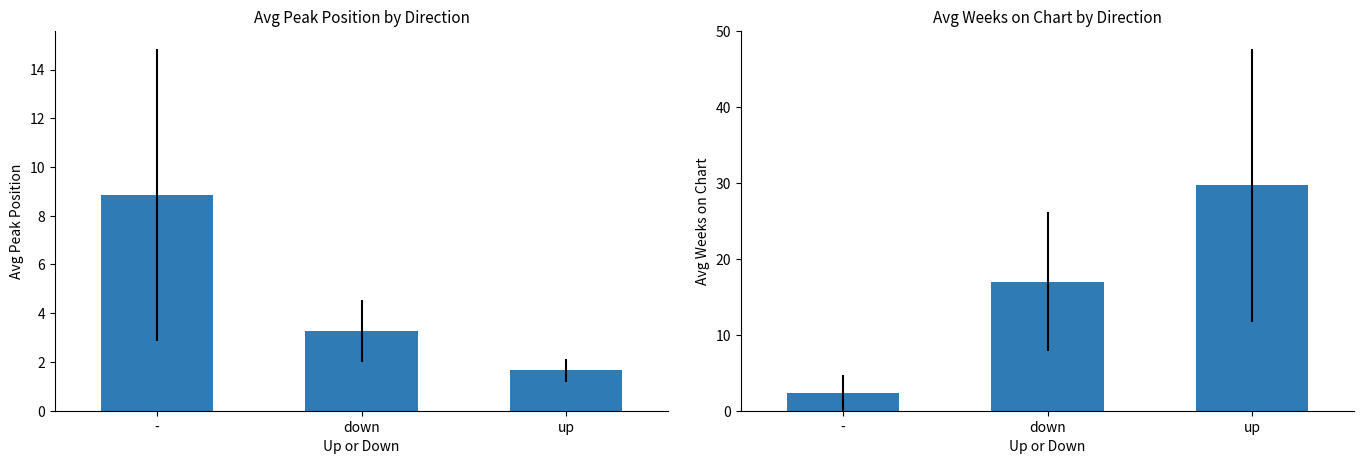

What is the lowest value of the Avg Weeks on Chart series?

2.3